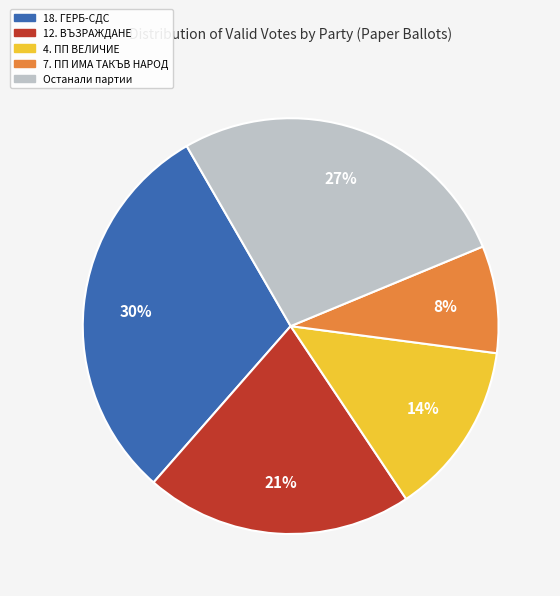

To the nearest percent, what is the difference between the largest and smallest slice percentages?

22%